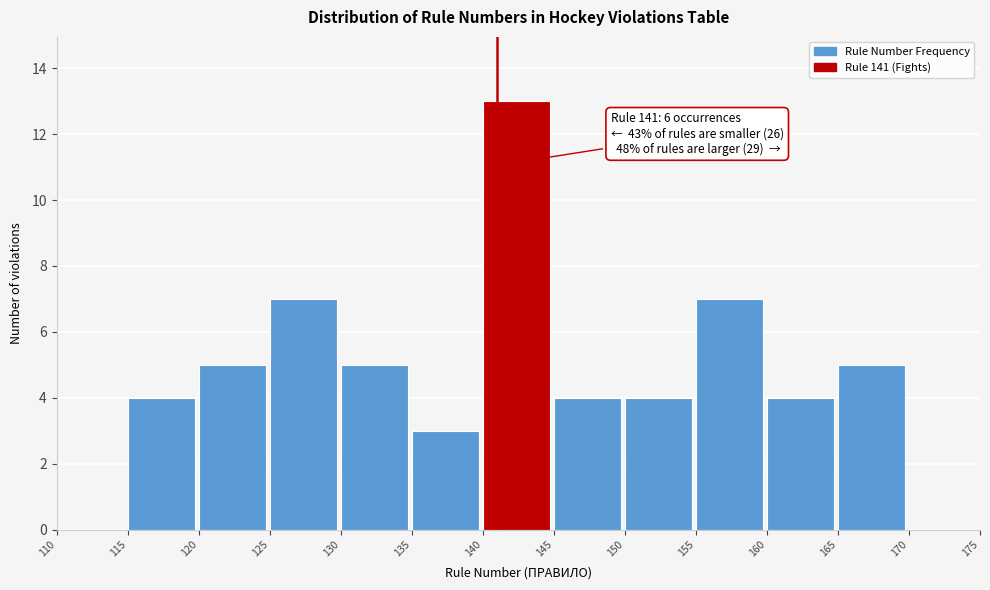

Which range on the x-axis has the tallest bar?

140 to 145